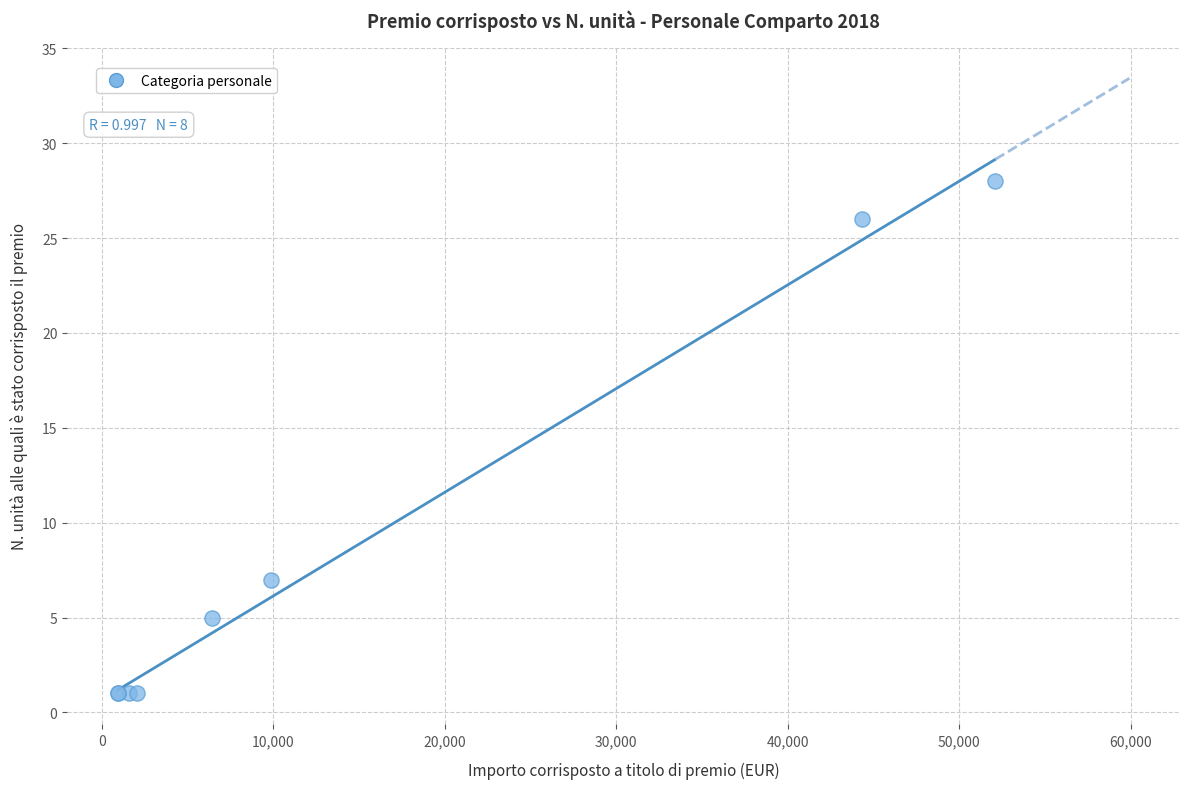

What Y value in the scatter plot is closest to 14?

7